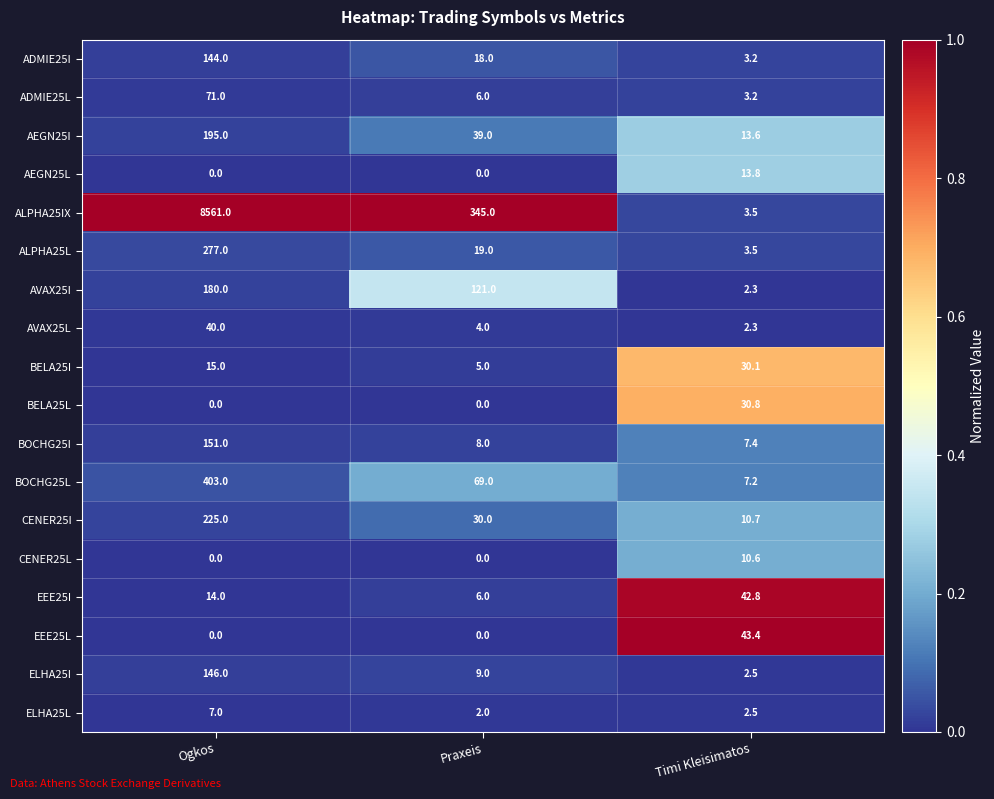

What is the spread (max minus min) of values at Timi Kleisimatos?

41.1